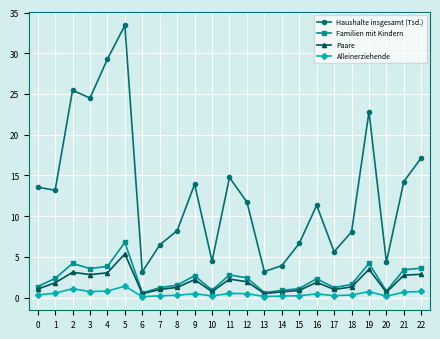

What is the difference between the highest and lowest values at 3?

23.8